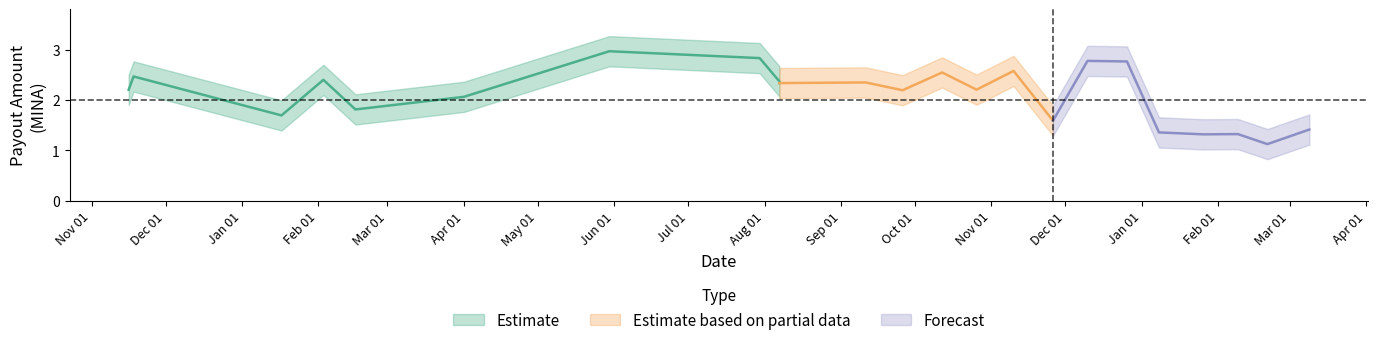

What is the approximate value of Amount_upper at 2023-09-11?

2.6